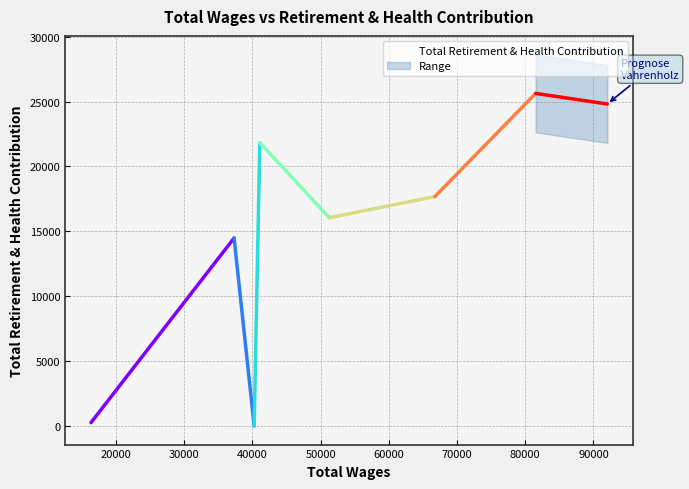

Reading left to right, extract all data points from this chart.

259	14481	0	21828	16044	17673	25625	24809